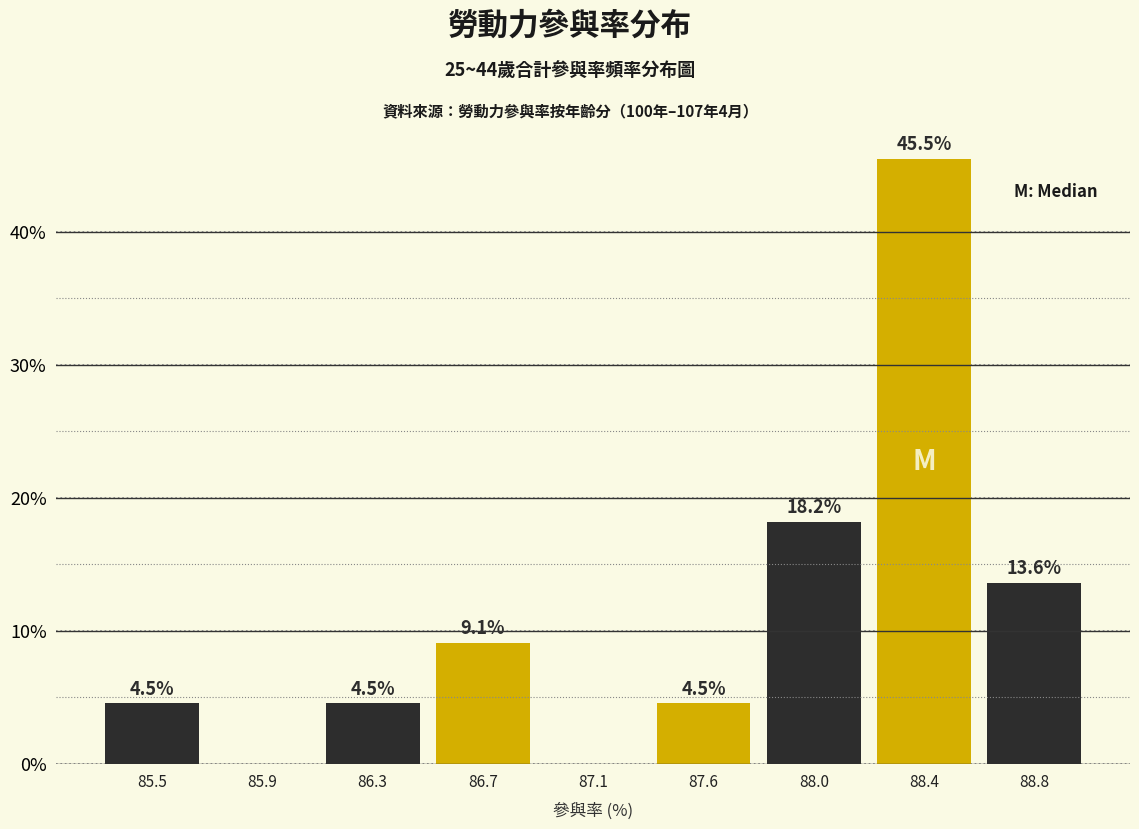

Reading left to right, list all the values displayed in this chart.

85.5=4.5	85.9=0.0	86.3=4.5	86.7=9.1	87.1=0.0	87.6=4.5	88.0=18.2	88.4=45.5	88.8=13.6